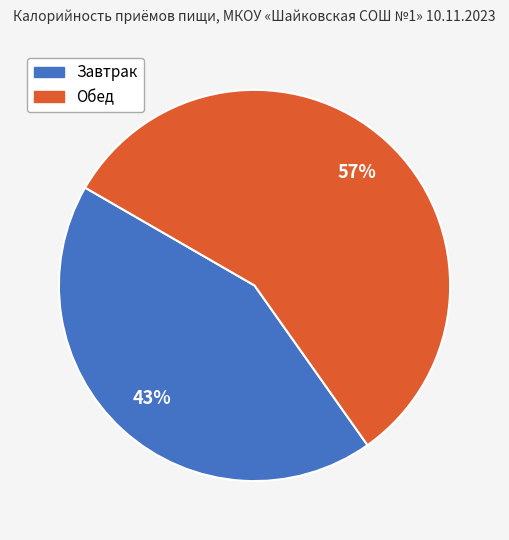

What percentage is the Завтрак slice, to the nearest percent?

43%